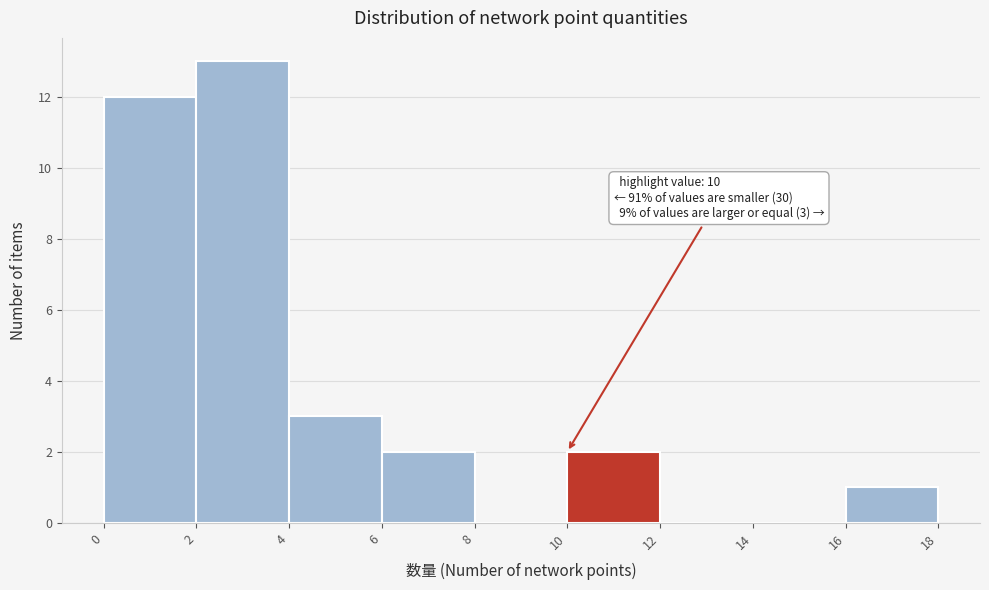

Which range on the x-axis has the tallest bar?

2 to 4